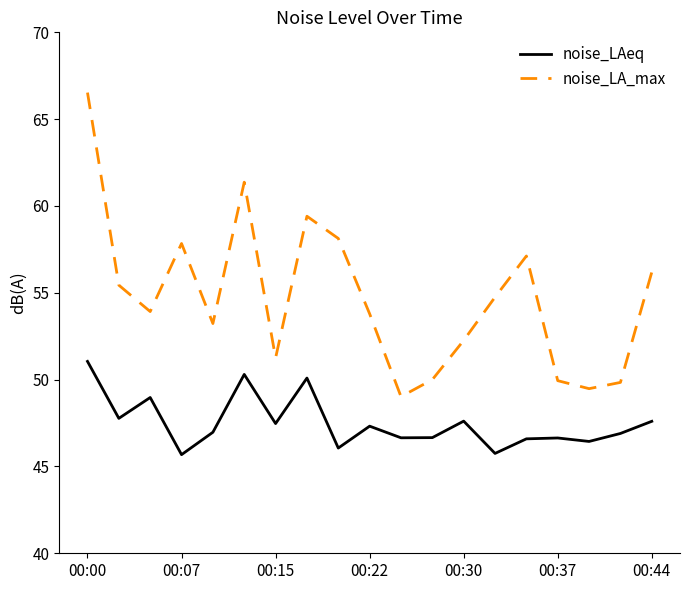

What is the maximum value shown in the chart?

66.5